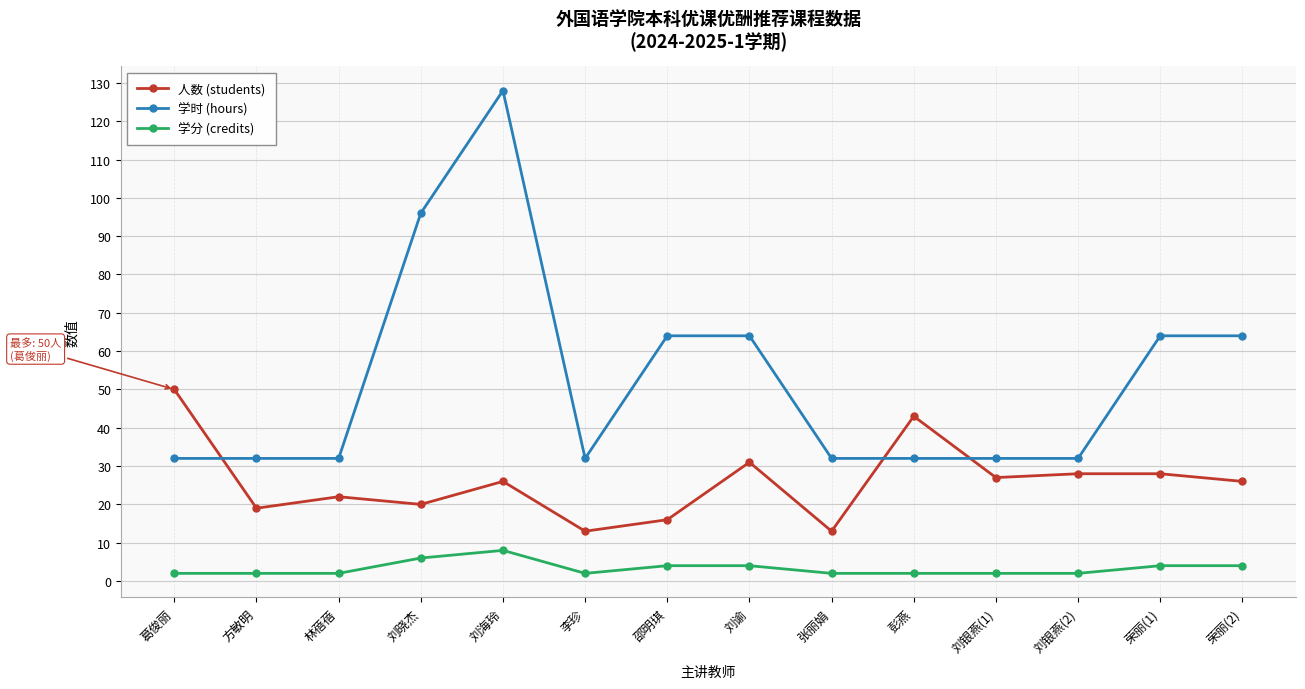

What are all the series names shown in the legend?

人数 (students), 学时 (hours), 学分 (credits)